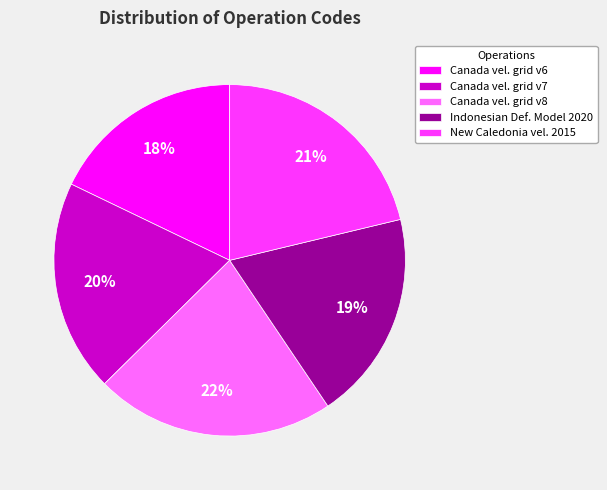

The New Caledonia vel. 2015 slice represents 21% of the pie. True or false?

True